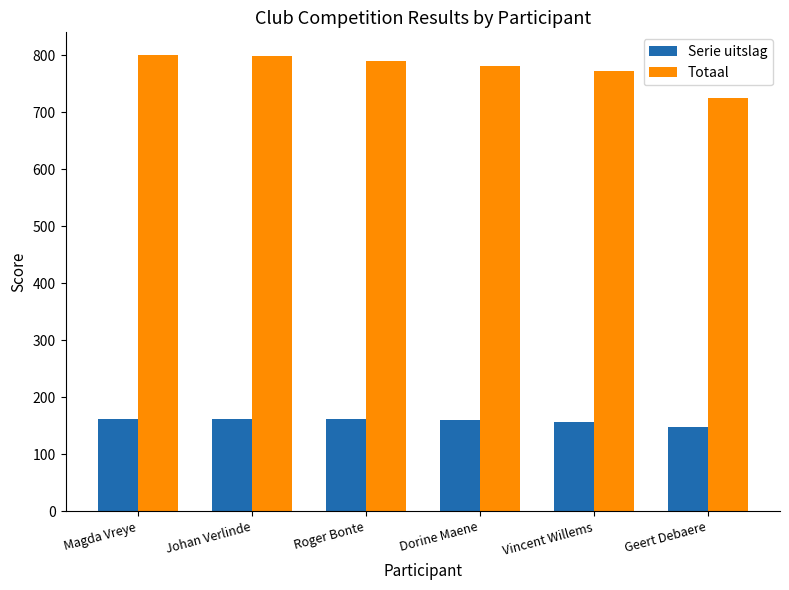

Which series has the largest range (max minus min)?

Totaal